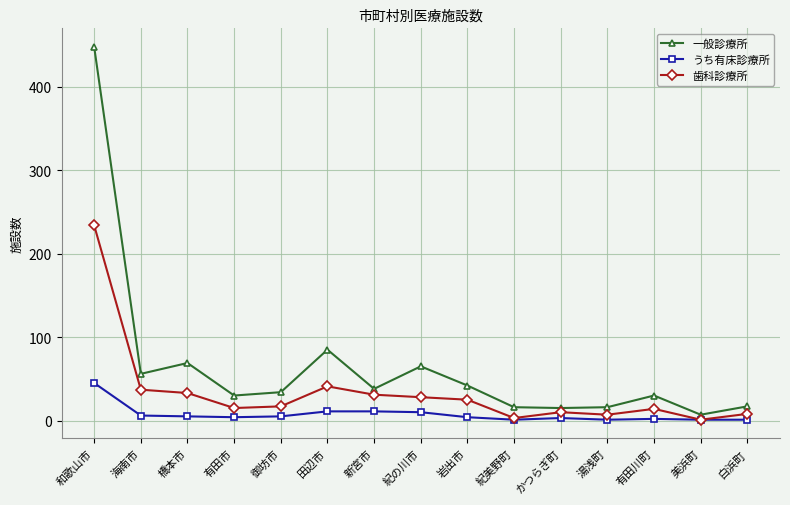

What is the spread (max minus min) of values at 橋本市?

64